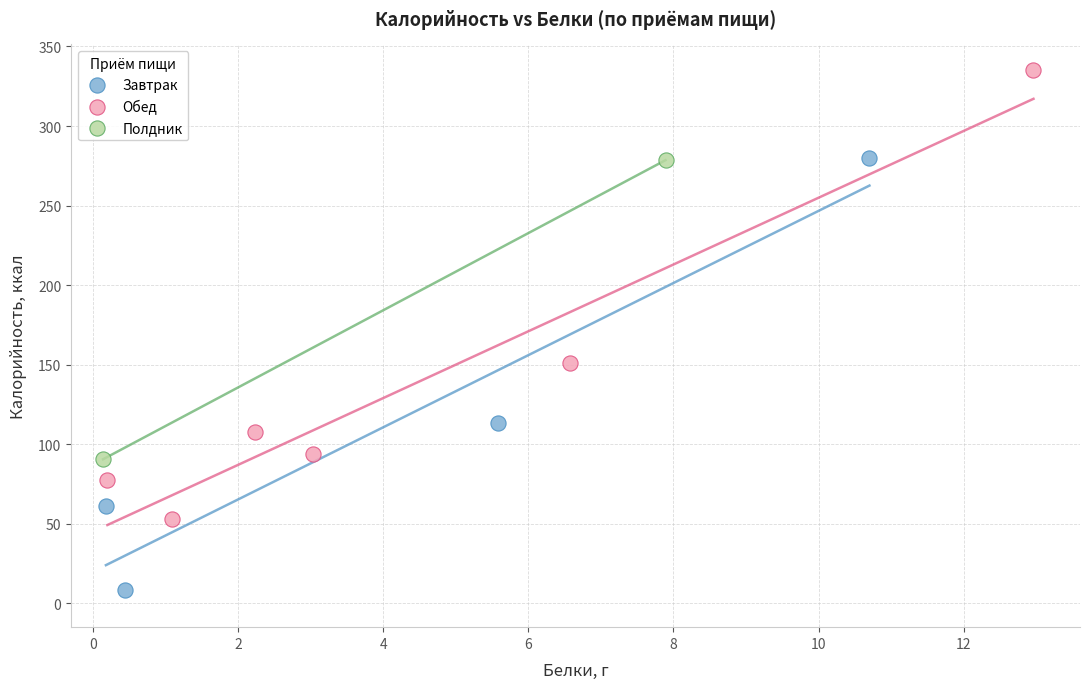

What are all the series names shown in the legend?

Завтрак, Обед, Полдник